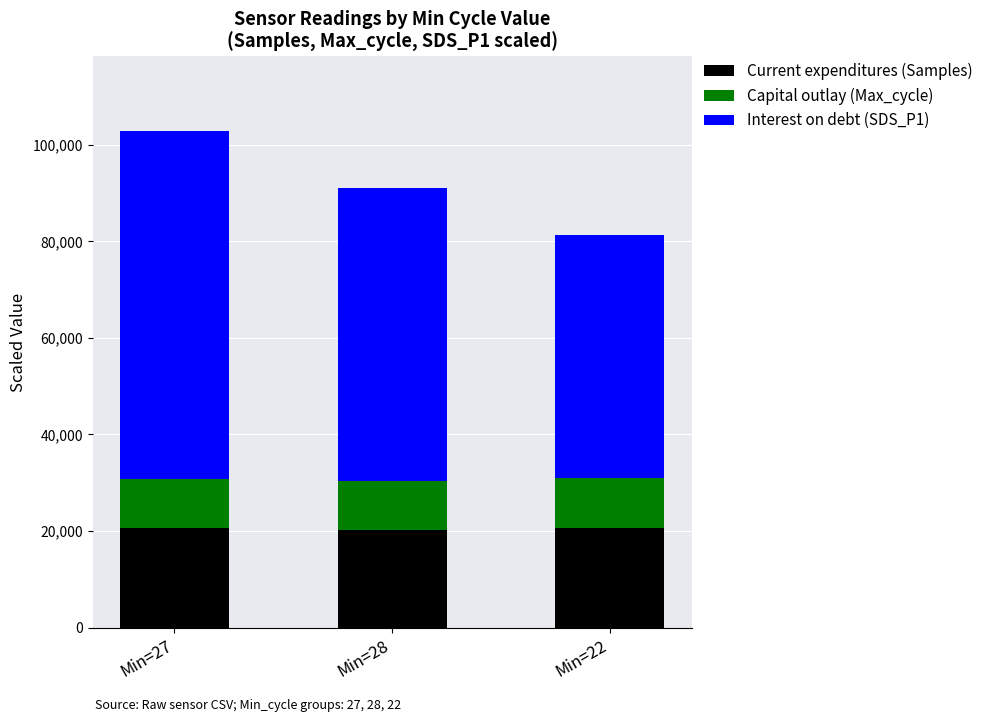

At which category is the sum across all series the highest?

Min=27